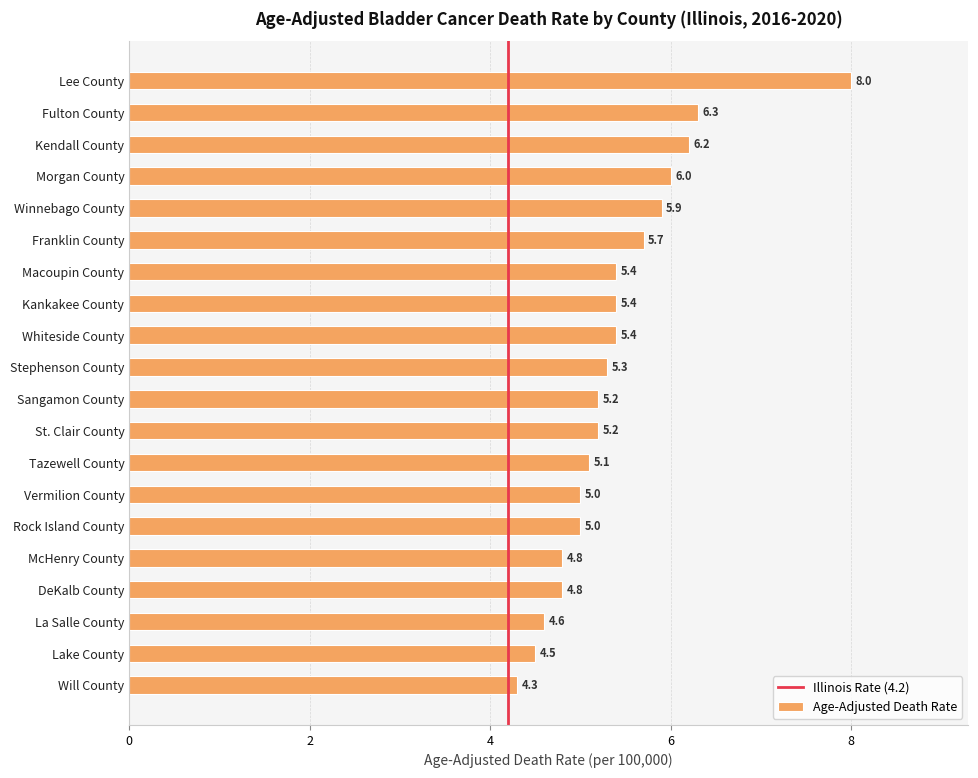

True or false: the data shows 1.5 at McHenry County.

False